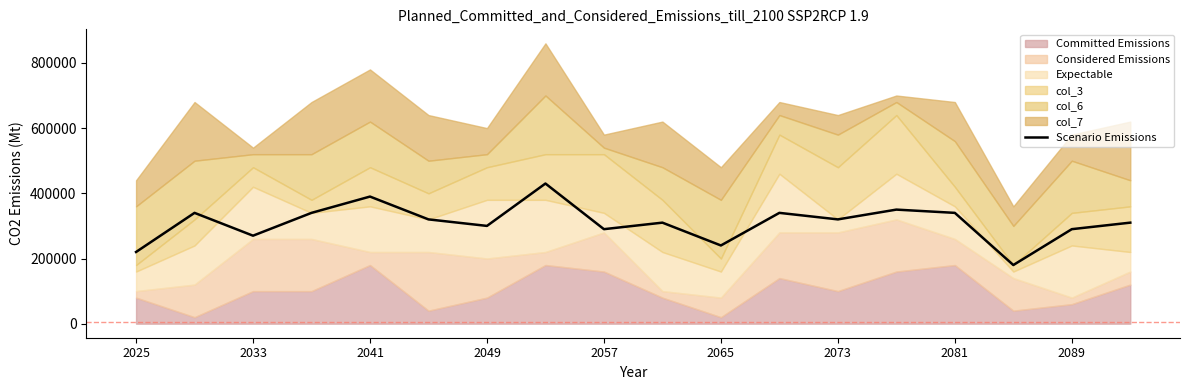

What is the lowest value of the Scenario Emissions series?

180000